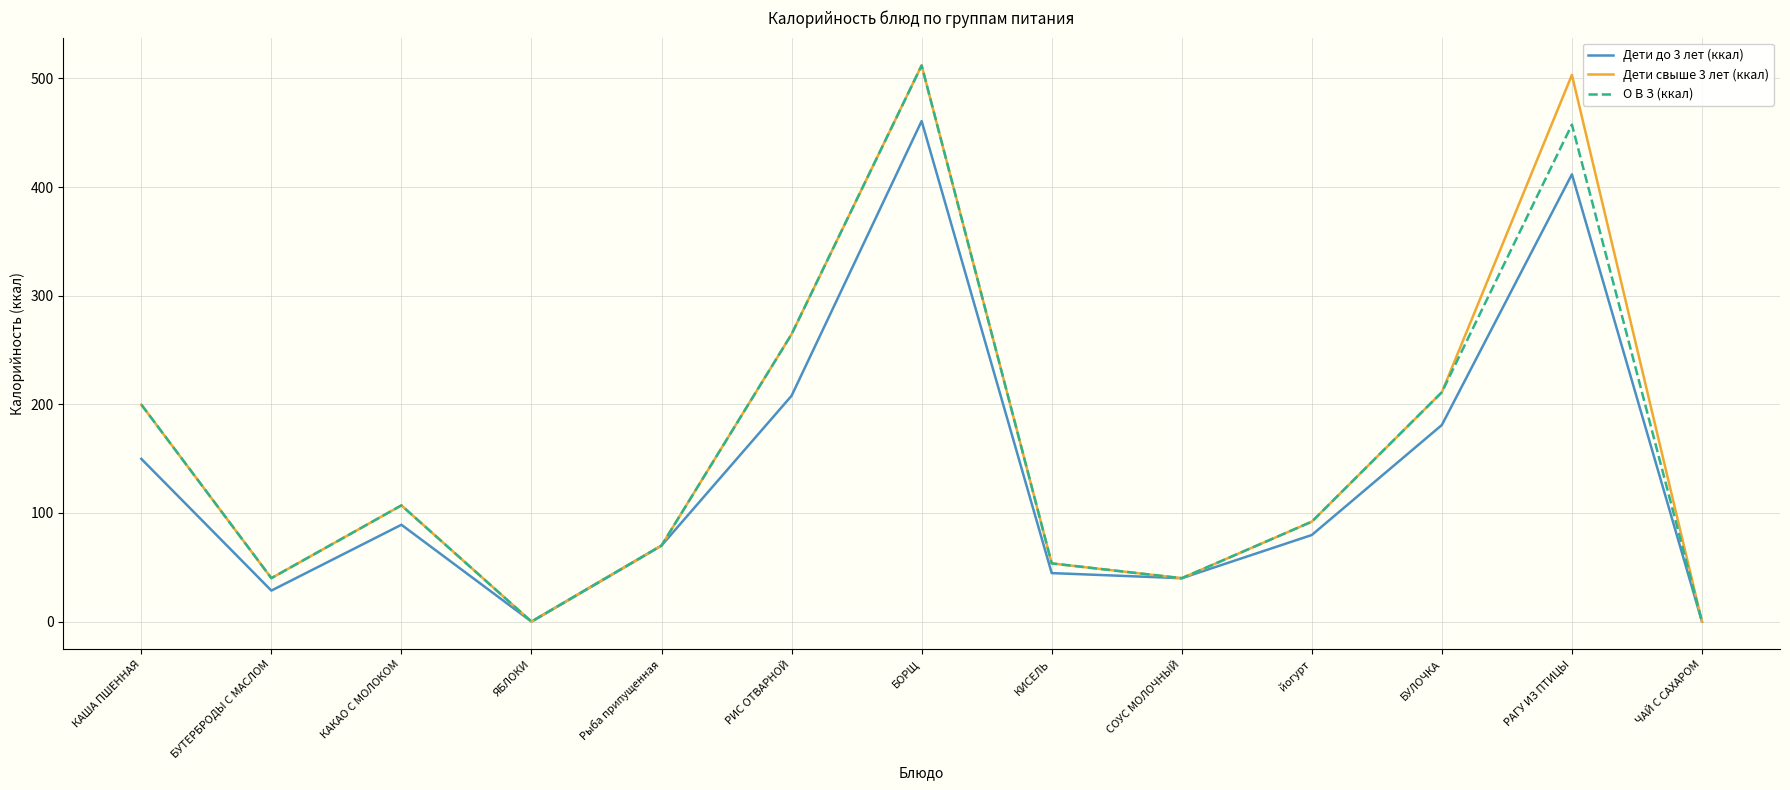

Does the chart display data point markers on the line(s)?

No